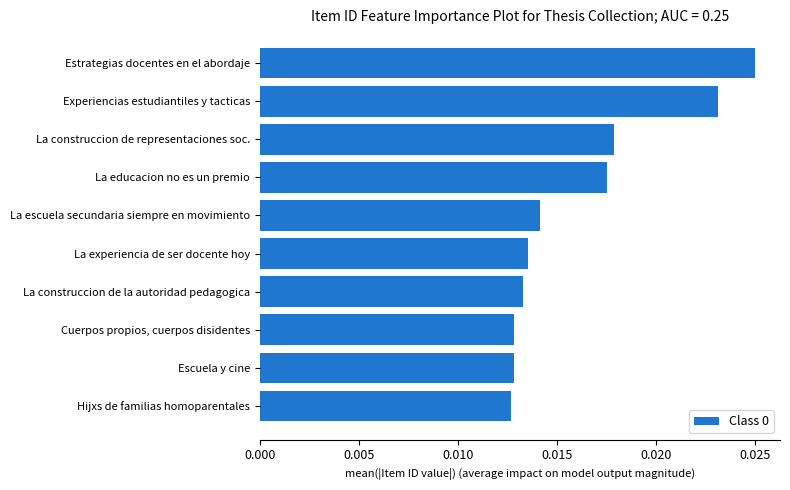

Count the values in the range 0 to 1.

10